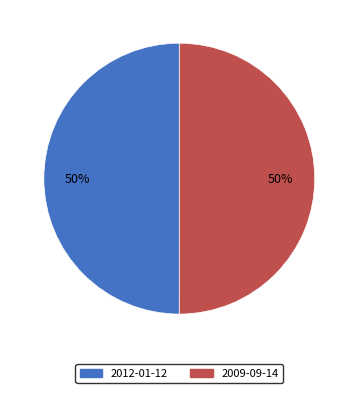

To the nearest percent, what portion does 2009-09-14 represent?

50%